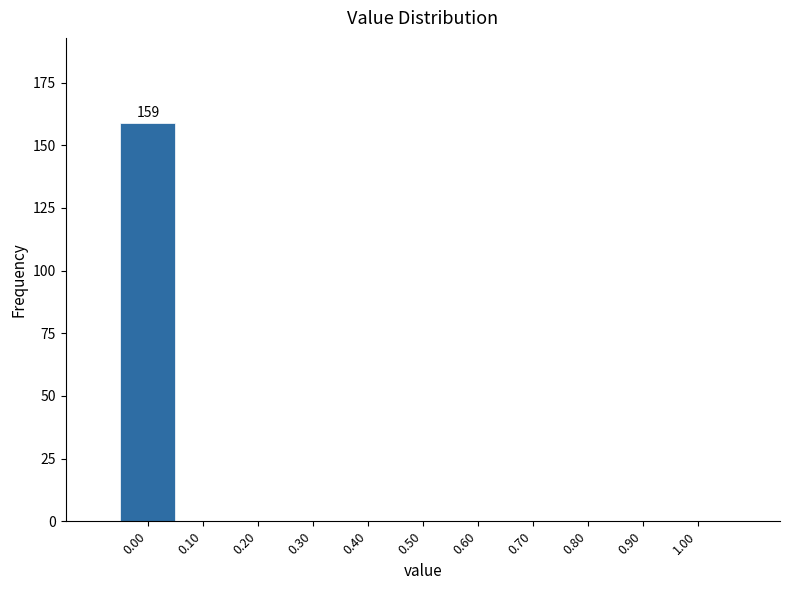

Which range on the x-axis has the tallest bar?

-0.05 to 0.05